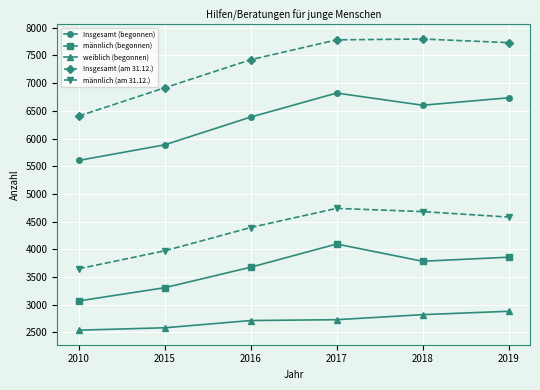

At which category does Insgesamt (begonnen) reach its first local valley?

2018